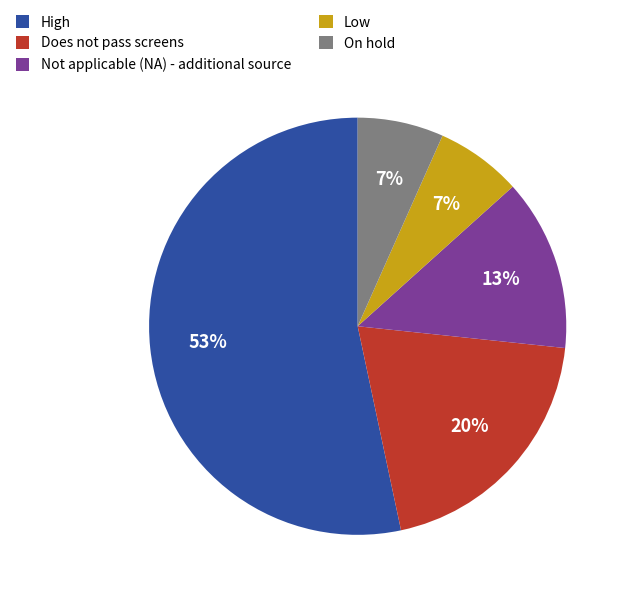

What is the ratio of the value at Does not pass screens to the value at High?

0.4